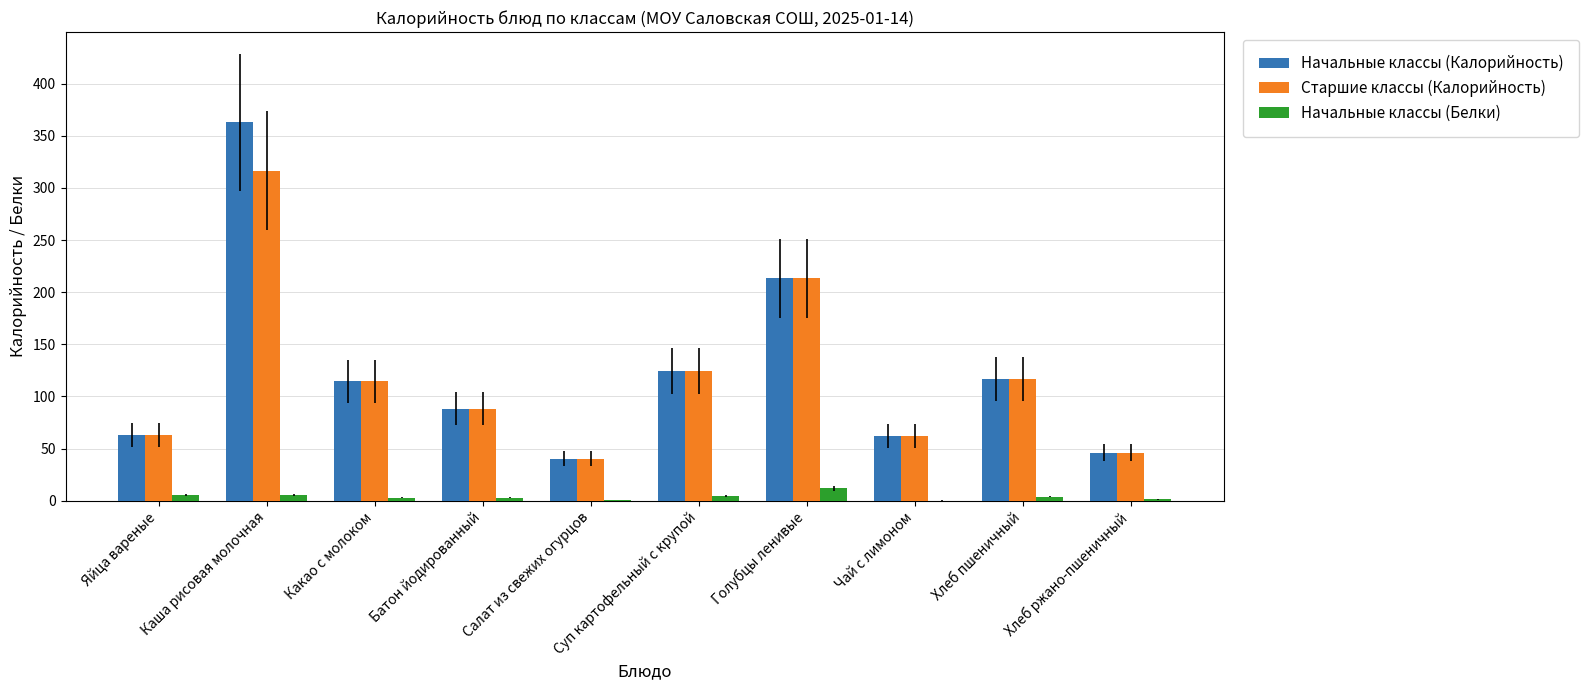

The value of Старшие классы (Калорийность) at Какао с молоком is 114.7. True or false?

True